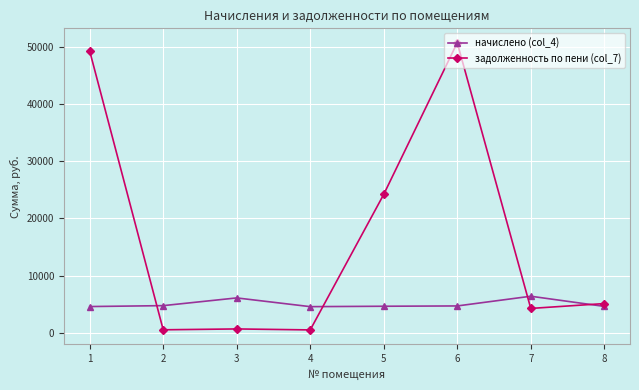

What is the lowest value of the задолженность по пени (col_7) series?

508.3